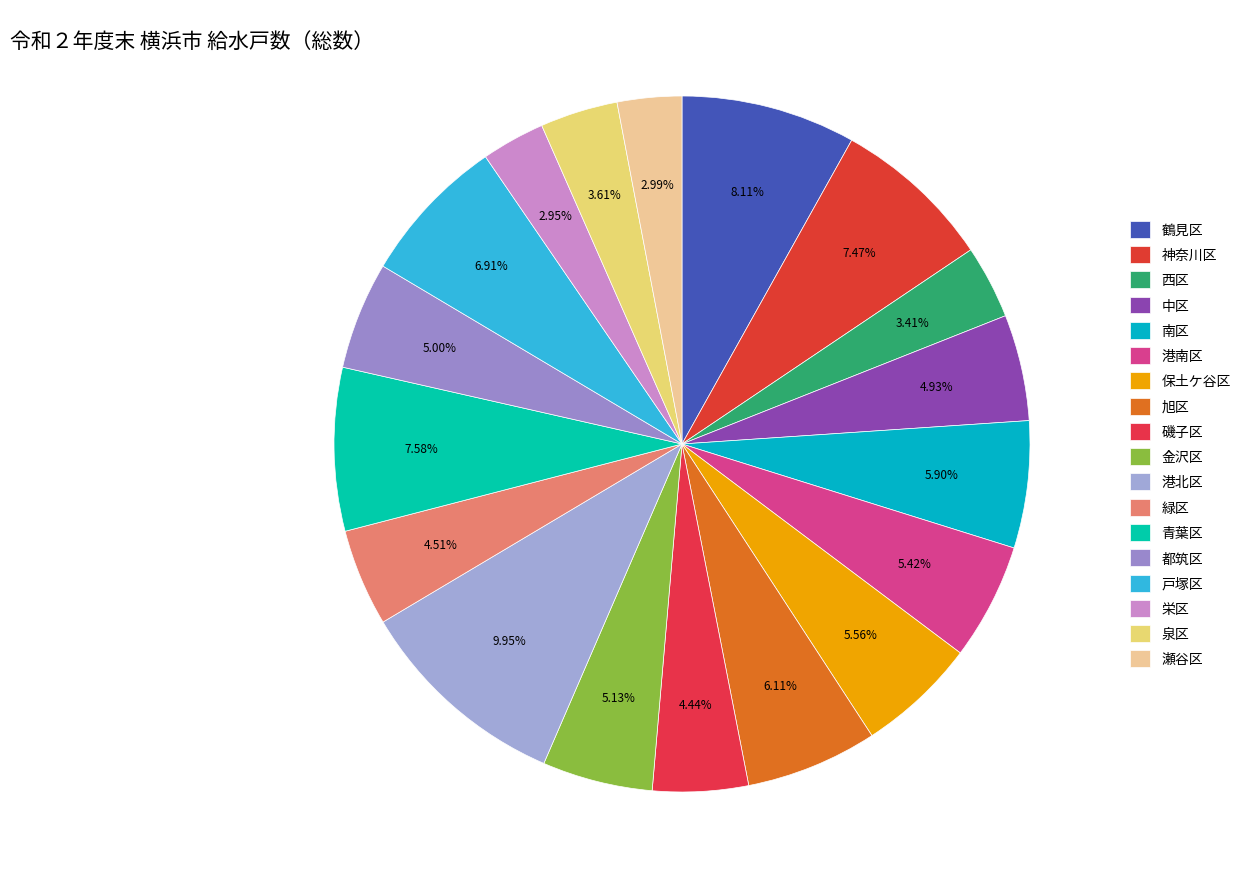

What is the largest slice in the pie chart?

港北区